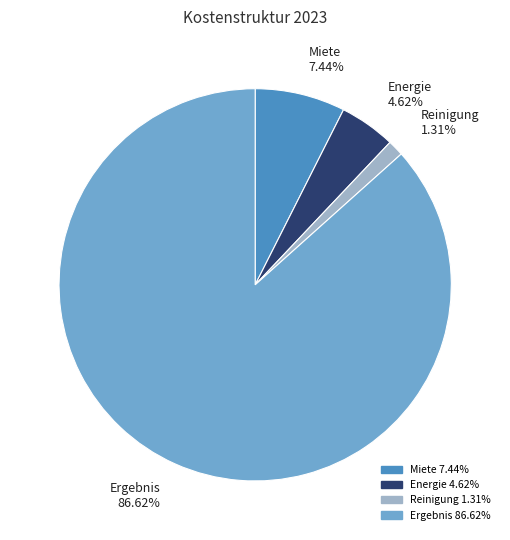

What percentage is NOT represented by Reinigung?

98.7%